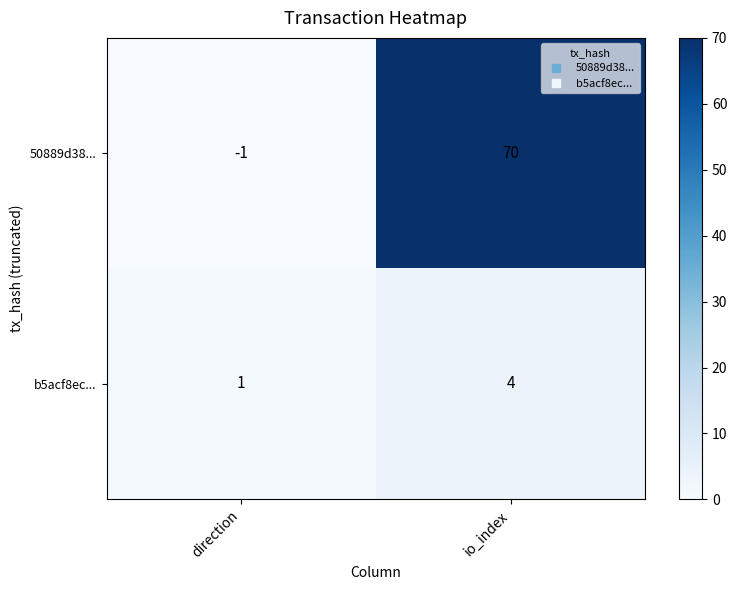

What is the maximum value for 50889d38...?

70